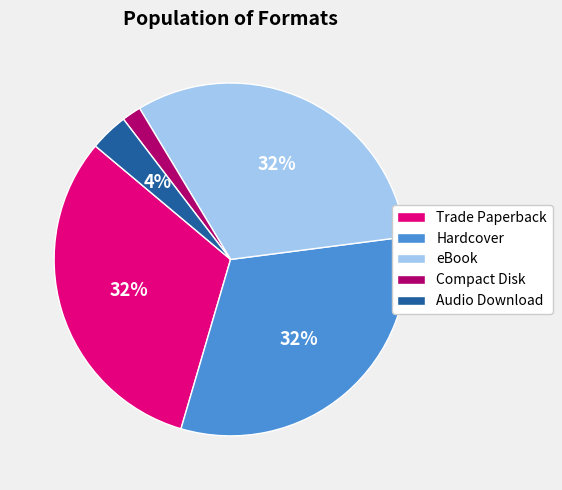

Count the number of slices in the pie.

5